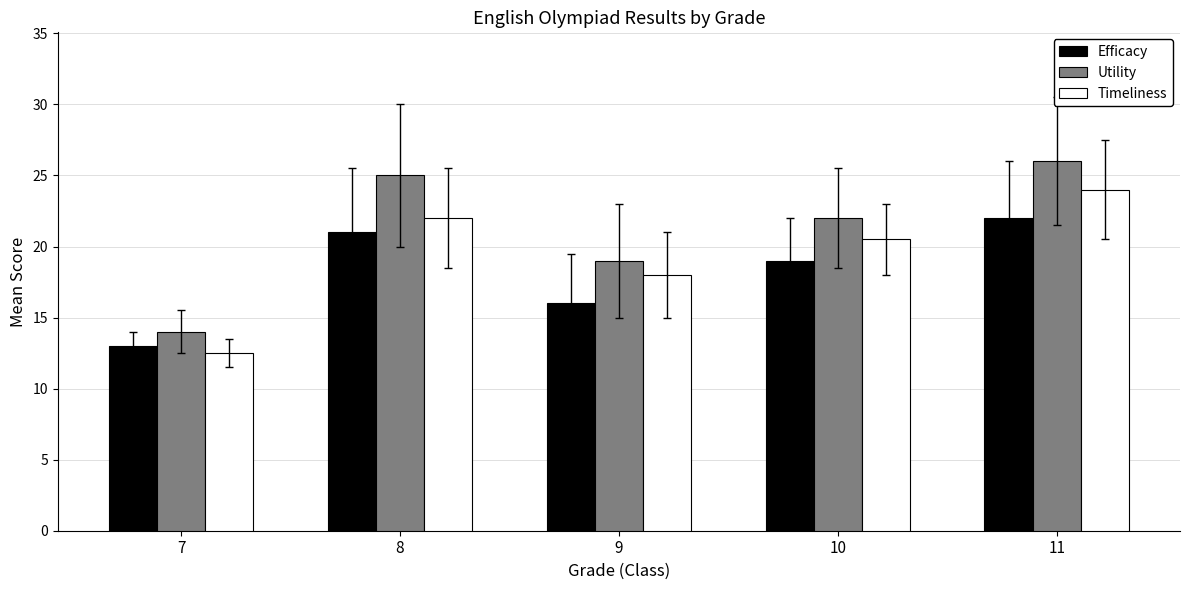

At which label does Efficacy first exceed 19?

8